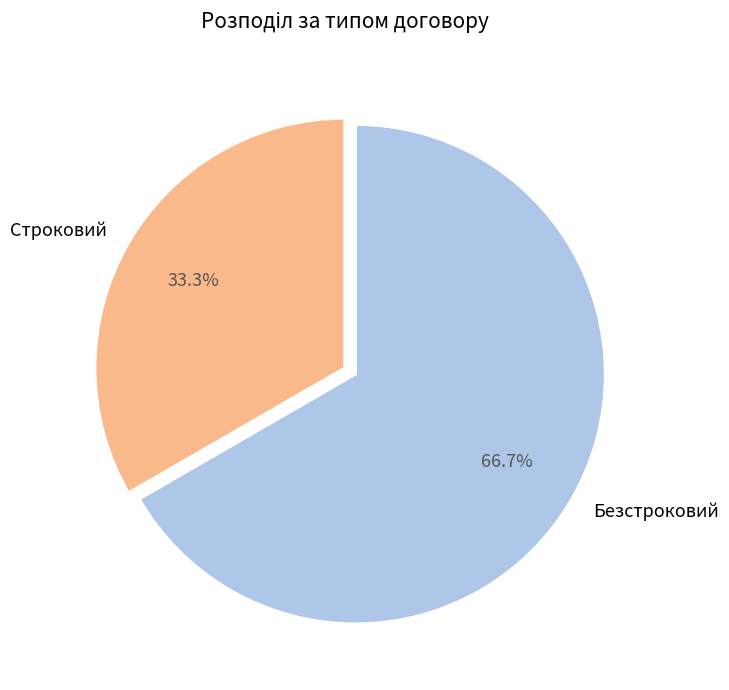

Rank the categories by value from highest to lowest.

Безстроковий, Строковий